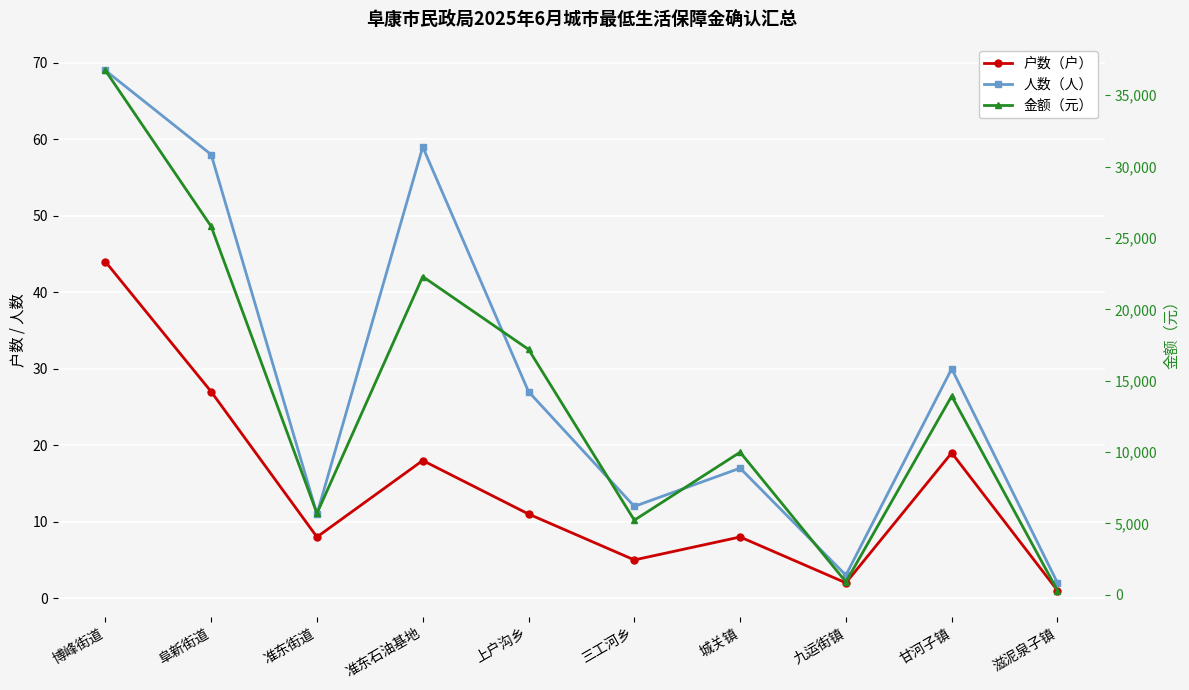

Reading left to right, transcribe all the data shown in this chart.

户数（户）: 博峰街道=44	阜新街道=27	准东街道=8	准东石油基地=18	上户沟乡=11	三工河乡=5	城关镇=8	九运街镇=2	甘河子镇=19	滋泥泉子镇=1
人数（人）: 博峰街道=69	阜新街道=58	准东街道=11	准东石油基地=59	上户沟乡=27	三工河乡=12	城关镇=17	九运街镇=3	甘河子镇=30	滋泥泉子镇=2
金额（元）: 博峰街道=36740	阜新街道=25809	准东街道=5696	准东石油基地=22294	上户沟乡=17192	三工河乡=5224	城关镇=9986	九运街镇=896	甘河子镇=13922	滋泥泉子镇=293